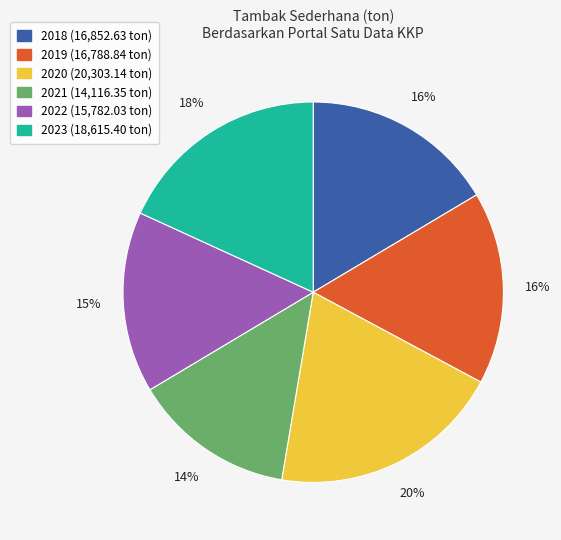

Which category has the biggest portion of the pie?

2020